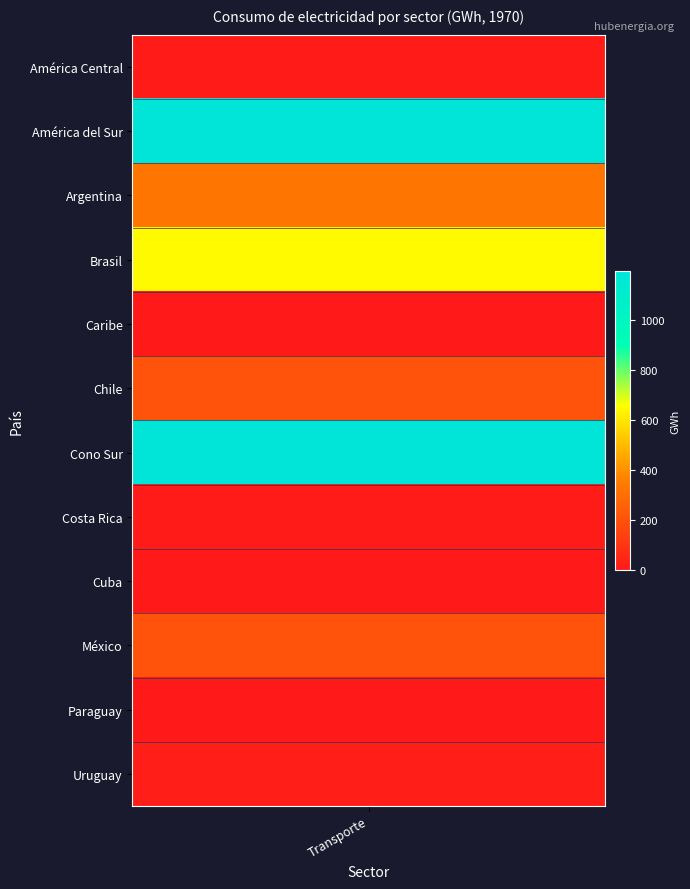

What is the sum of the values at Paraguay and Costa Rica?

12.3